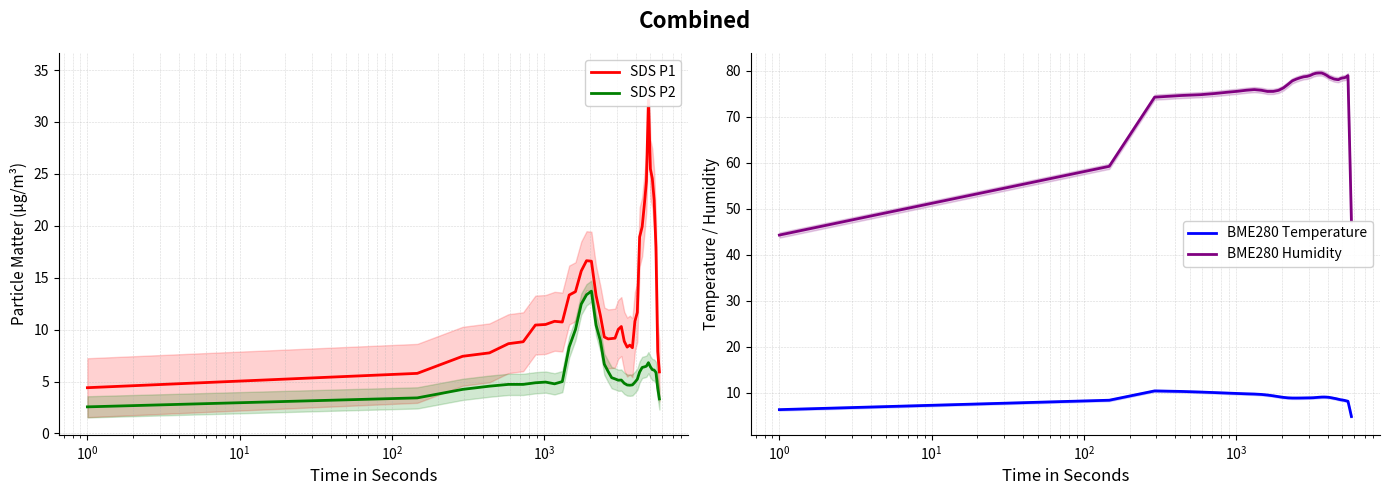

What is the lowest value of the SDS P2 series?

2.6